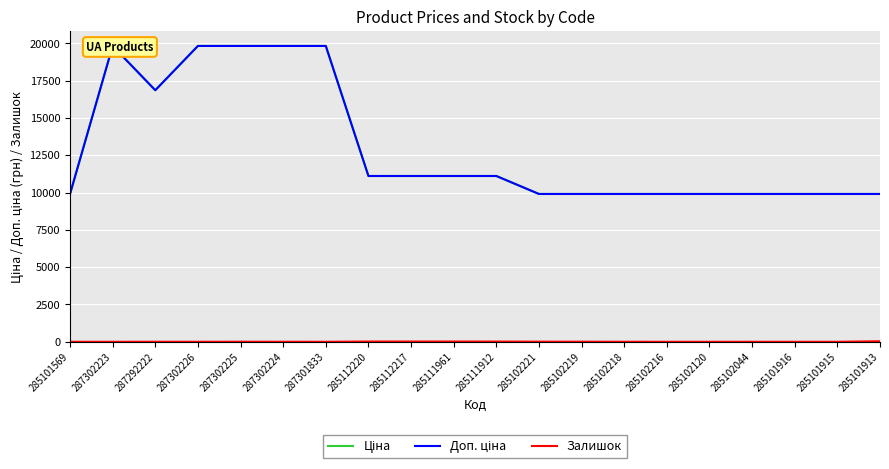

What is the maximum value shown in the chart?

19831.1